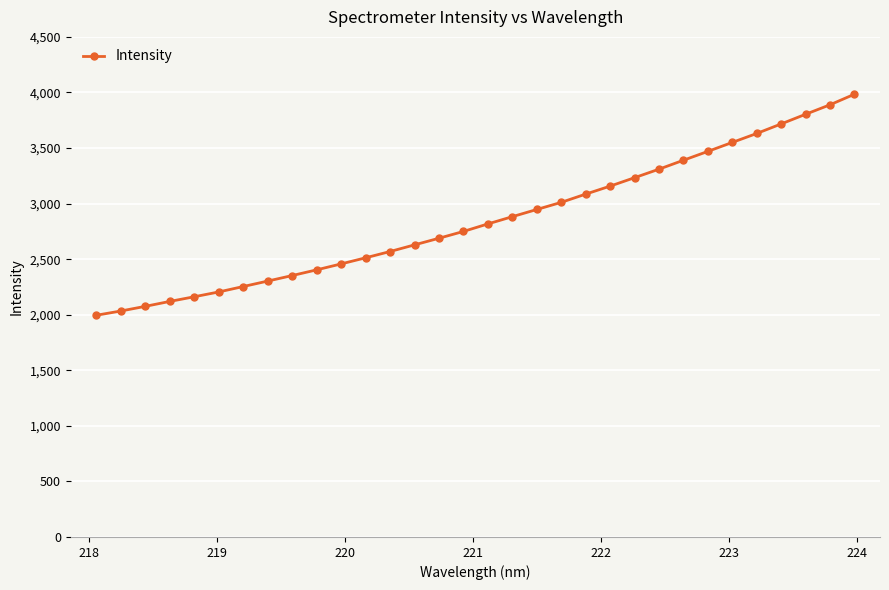

How many lines are shown in the chart?

1